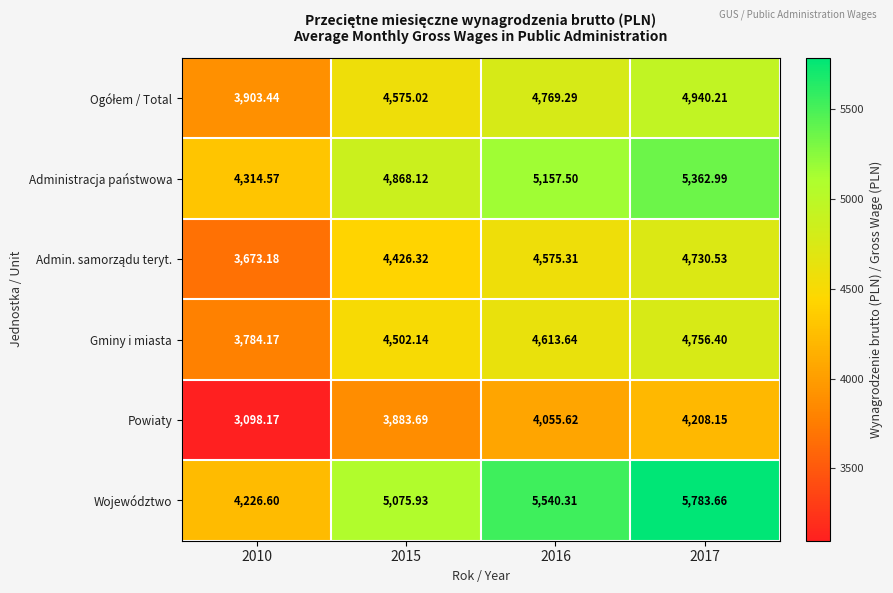

Which series has the widest spread of values?

Województwo